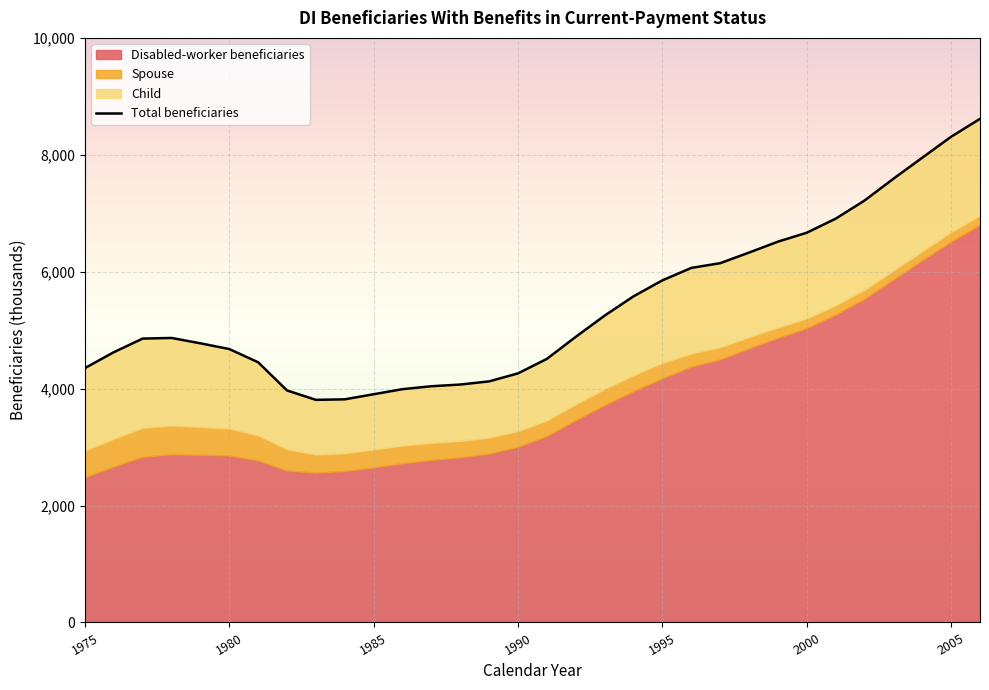

Reading left to right, transcribe all the data shown in this chart.

4351	4623	4856	4867	4775	4677	4451	3969	3808	3817	3904	3991	4041	4070	4124	4261	4509	4886	5249	5579	5852	6065	6146	6327	6514	6667	6907	7217	7590	7950	8309	8615